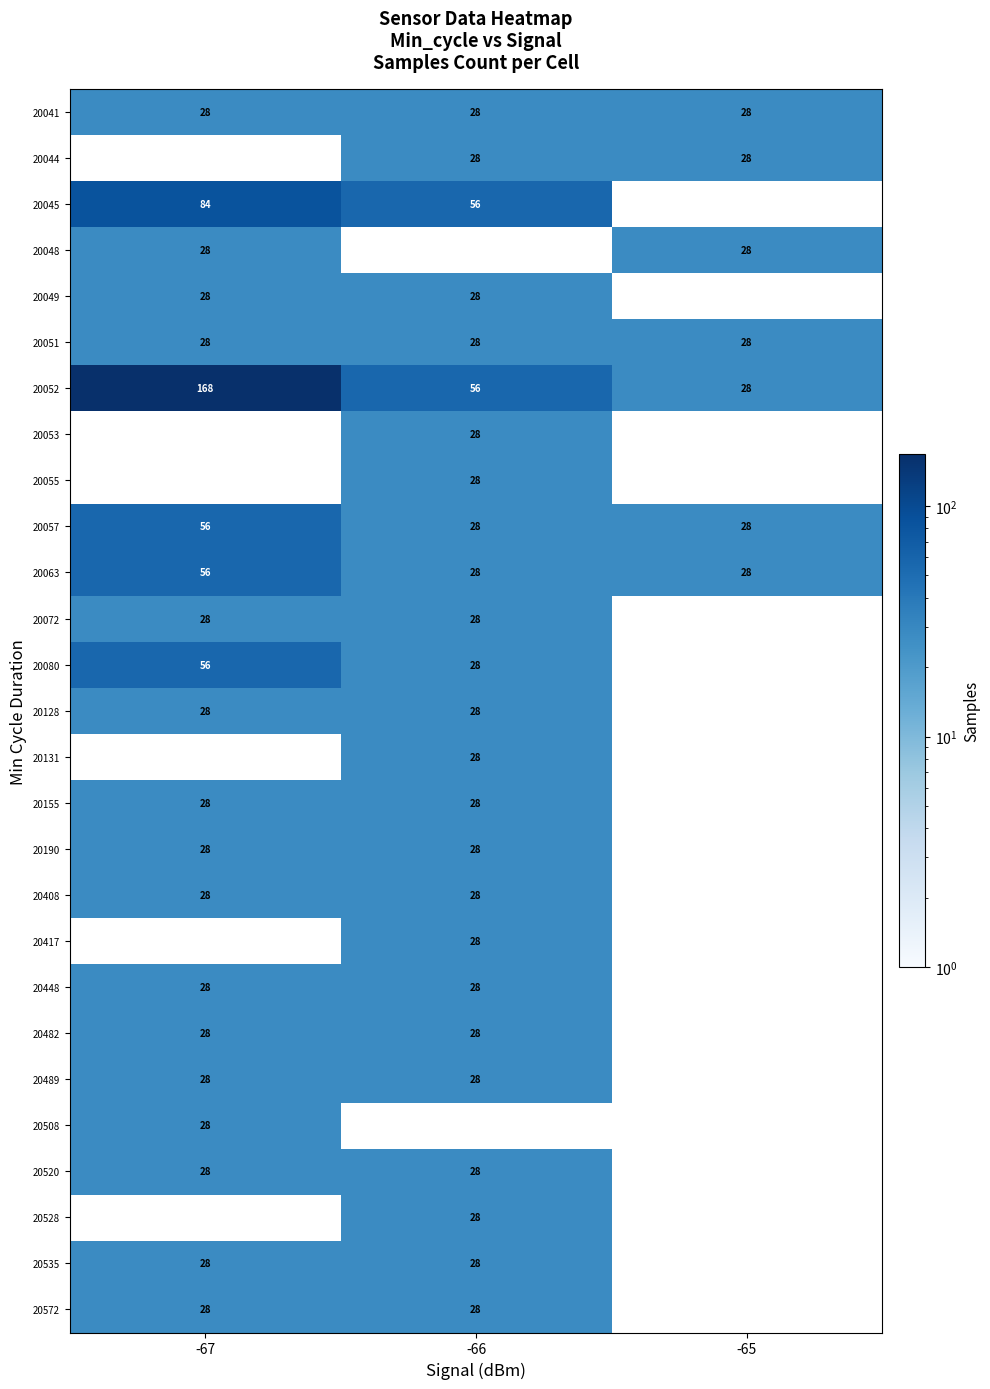

Which label corresponds to the smallest value in the chart?

-67